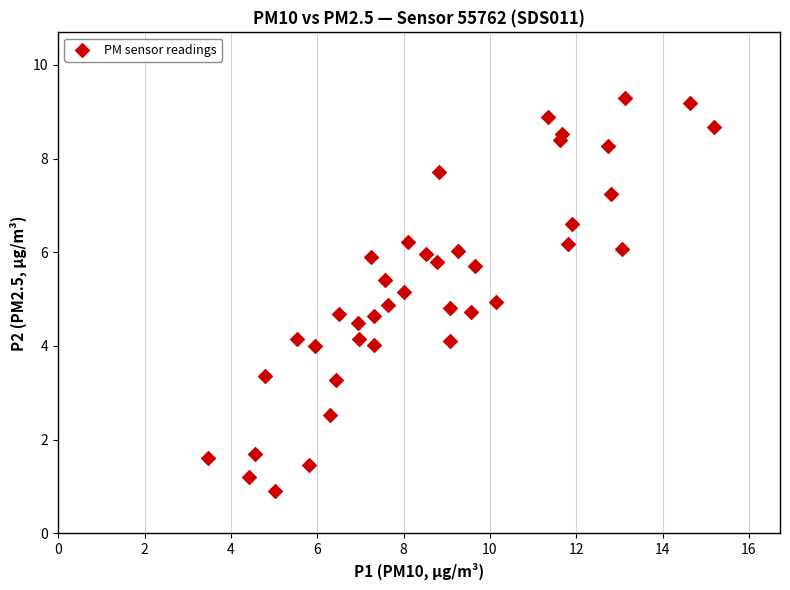

What is the range of X values (max minus min)?

11.7